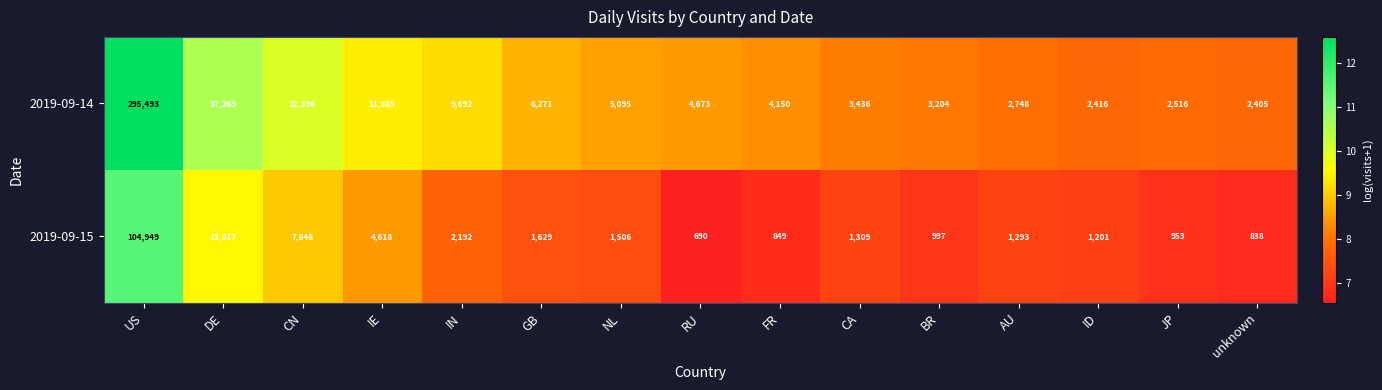

True or false: 2019-09-15 has a value of 104949 at US.

True